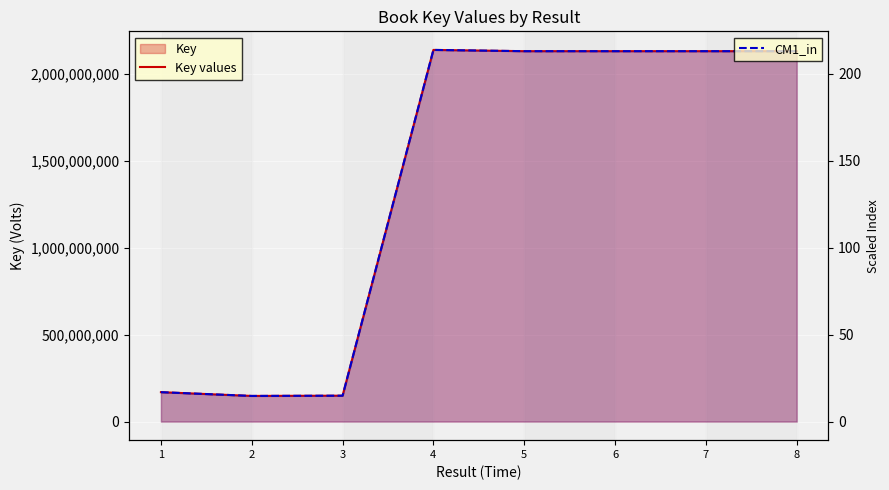

Reading right to left, what are all the values shown in this chart?

Key values: 8=2130402308.0	7=2130386074.0	6=2130385241.0	5=2130390966.0	4=2137641228.0	3=148958282.0	2=147459550.0	1=169155075.0
CM1_in: 8=213.0	7=213.0	6=213.0	5=213.0	4=213.8	3=14.9	2=14.7	1=16.9